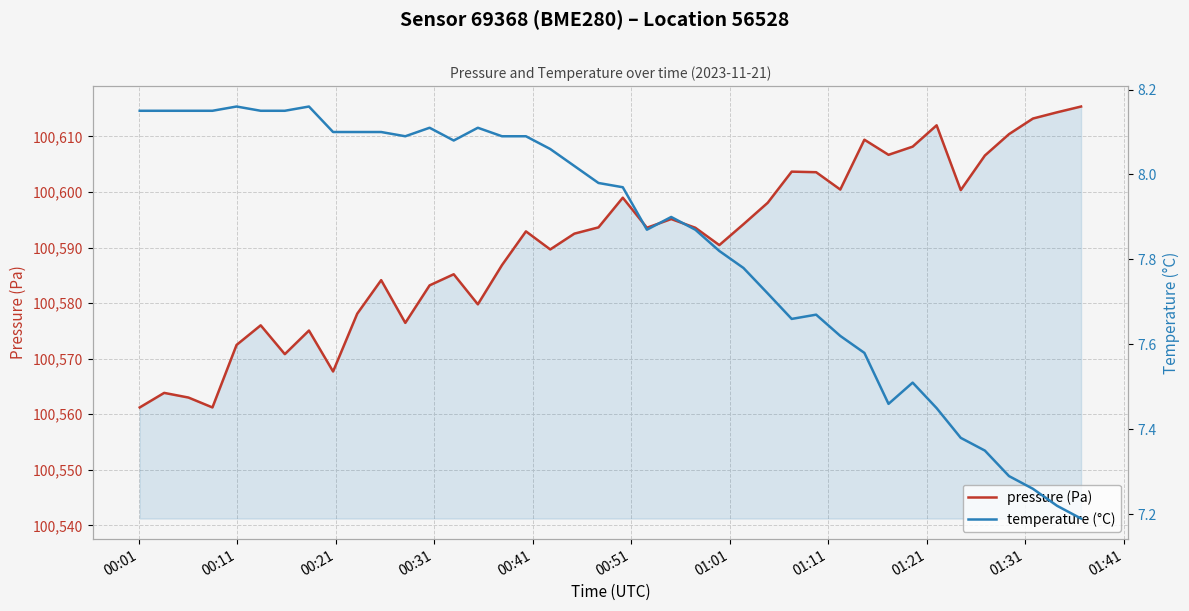

Does the chart display data point markers on the line(s)?

No